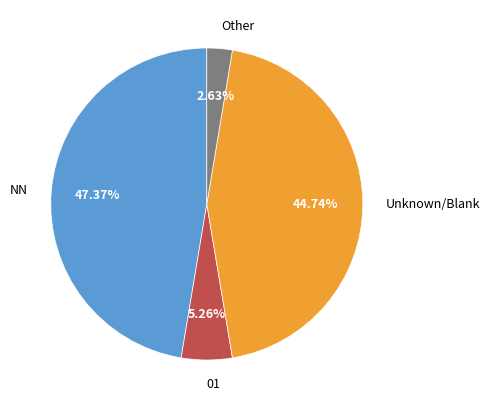

Does 01 represent more than half of the total?

No